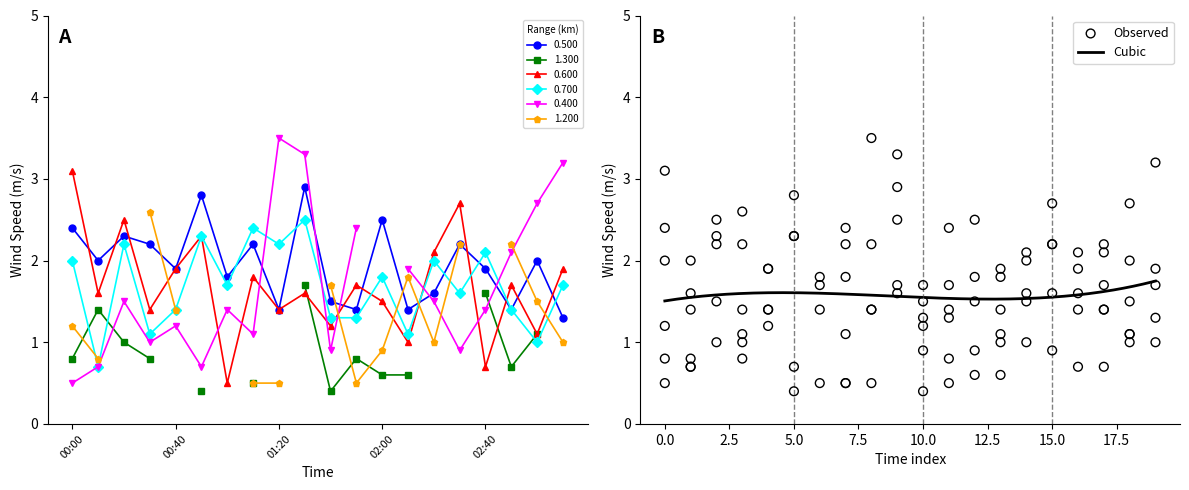

What is the minimum value for 0.700?

0.7